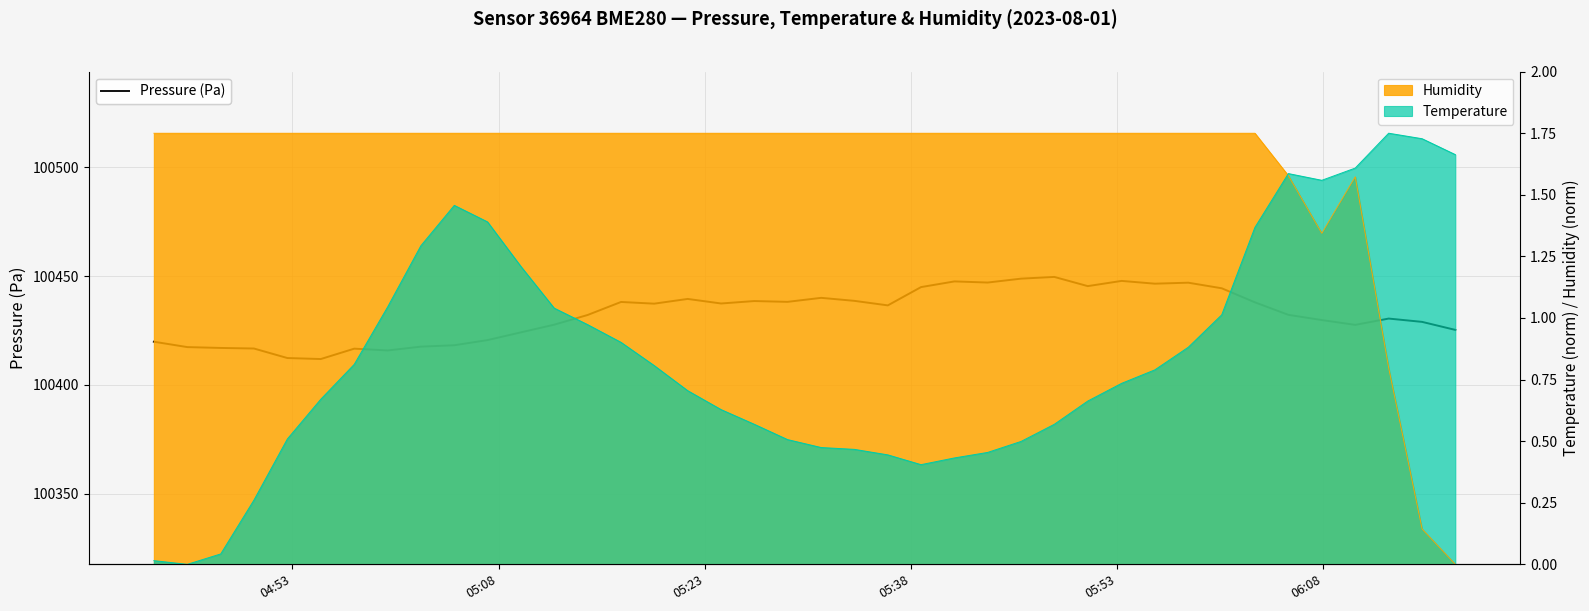

The chart shows a value of 141187.6 at 17. True or false?

False